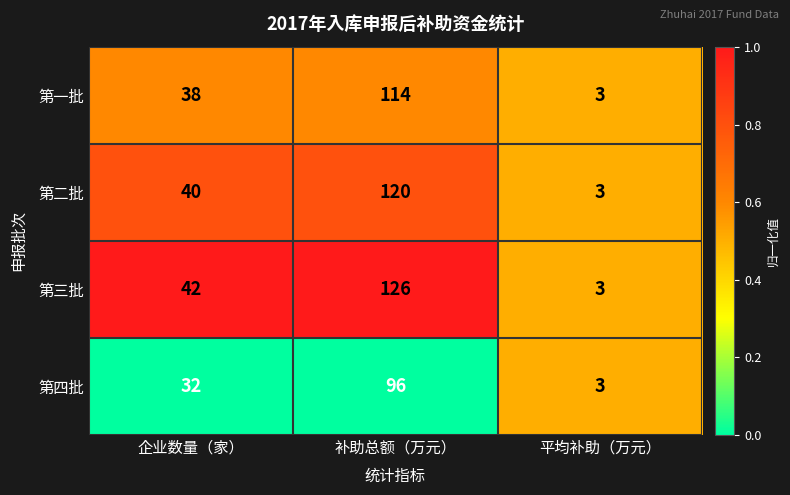

Which series changed the most between 补助总额（万元） and 平均补助（万元）?

第三批